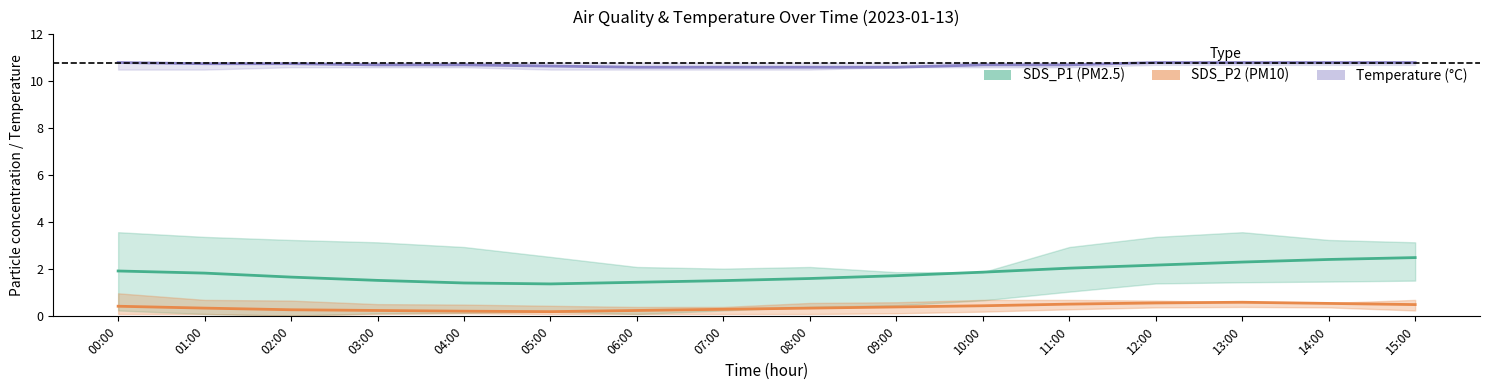

How many lines are shown in the chart?

3